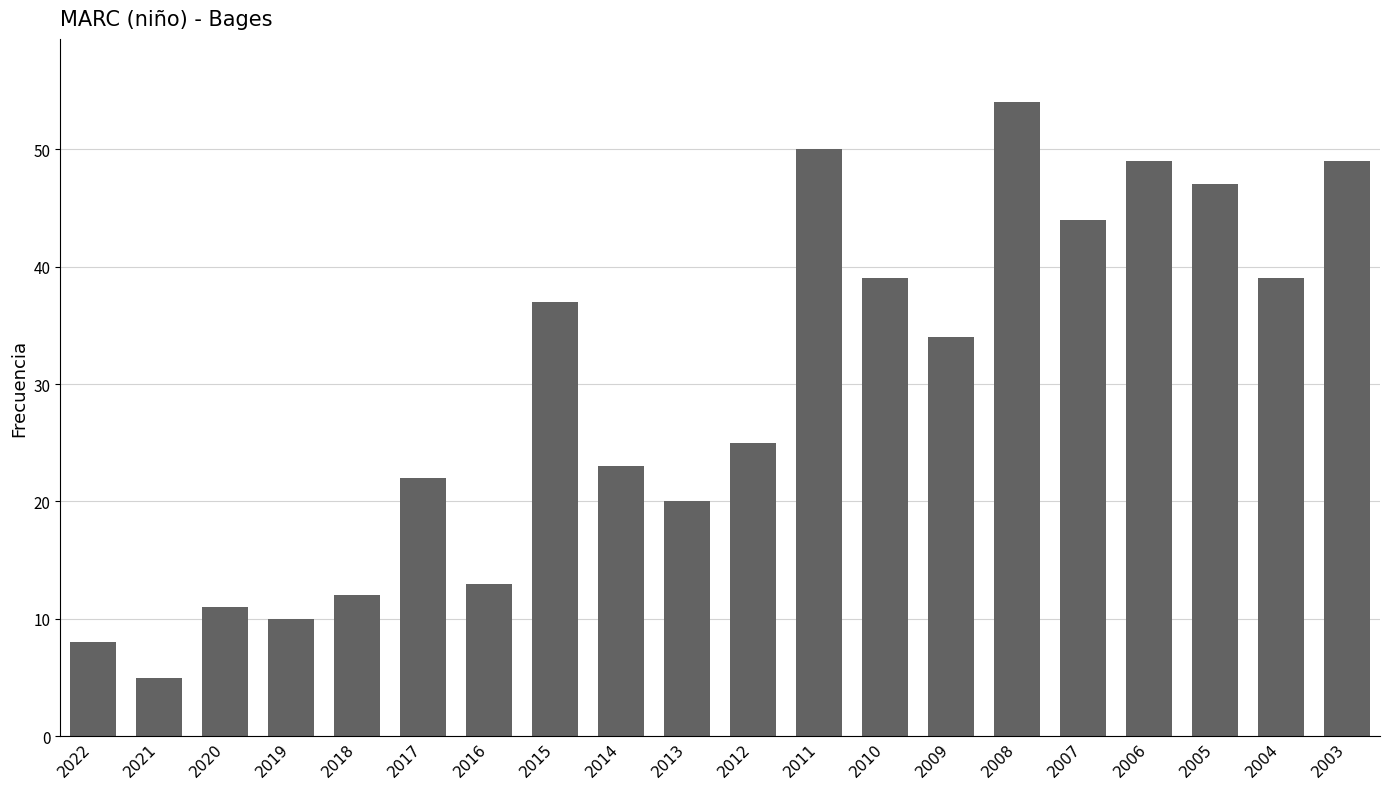

What is the change in value from 2013 to 2008?

+34